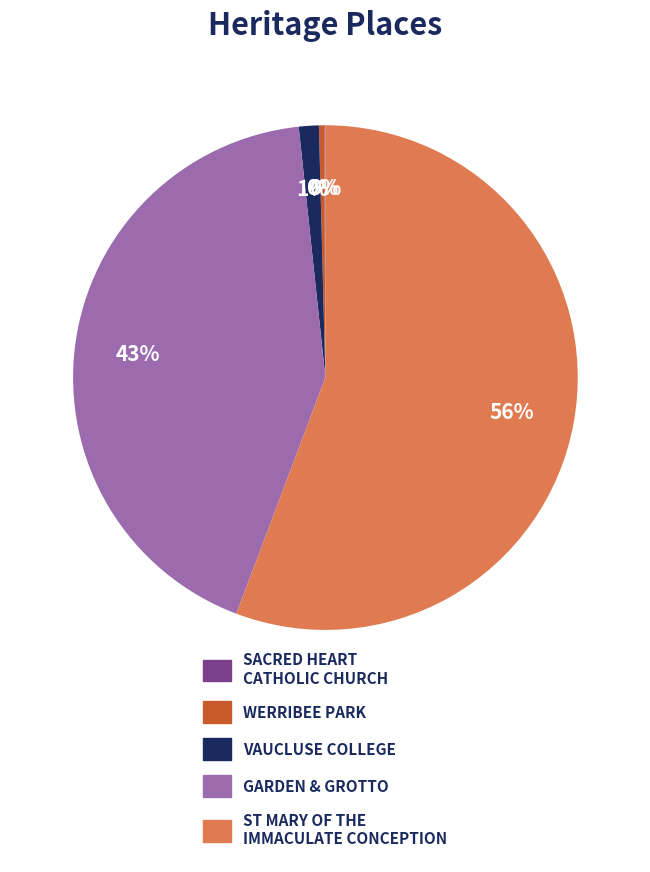

True or false: WERRIBEE PARK accounts for 0% of the total.

True